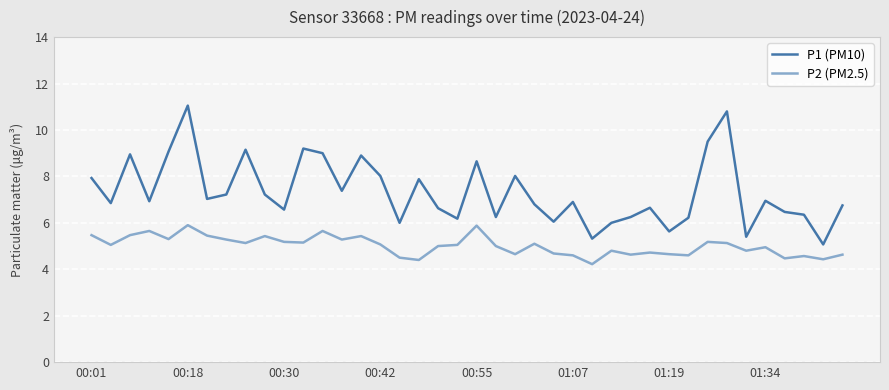

Which series has the largest range (max minus min)?

P1 (PM10)